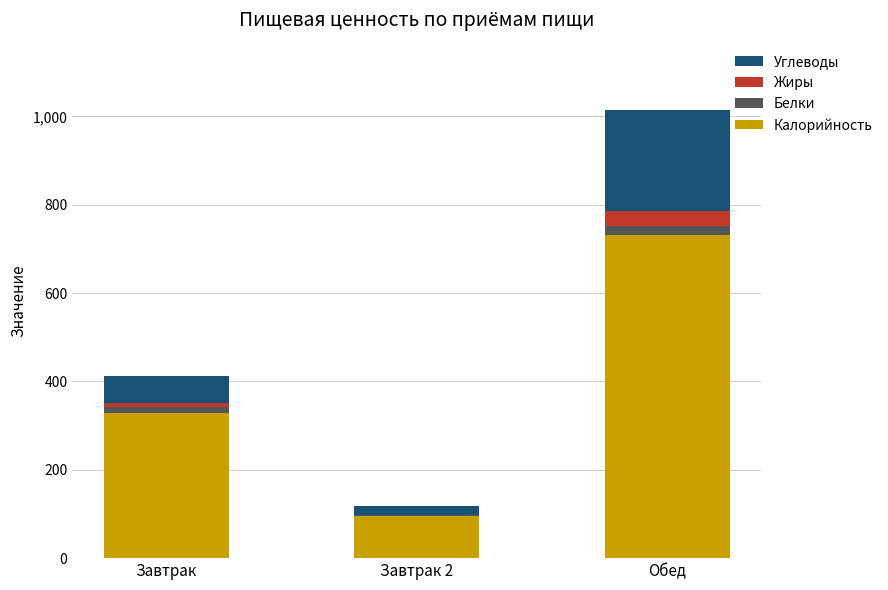

Is it true that Калорийность equals 731.6 at Обед?

True